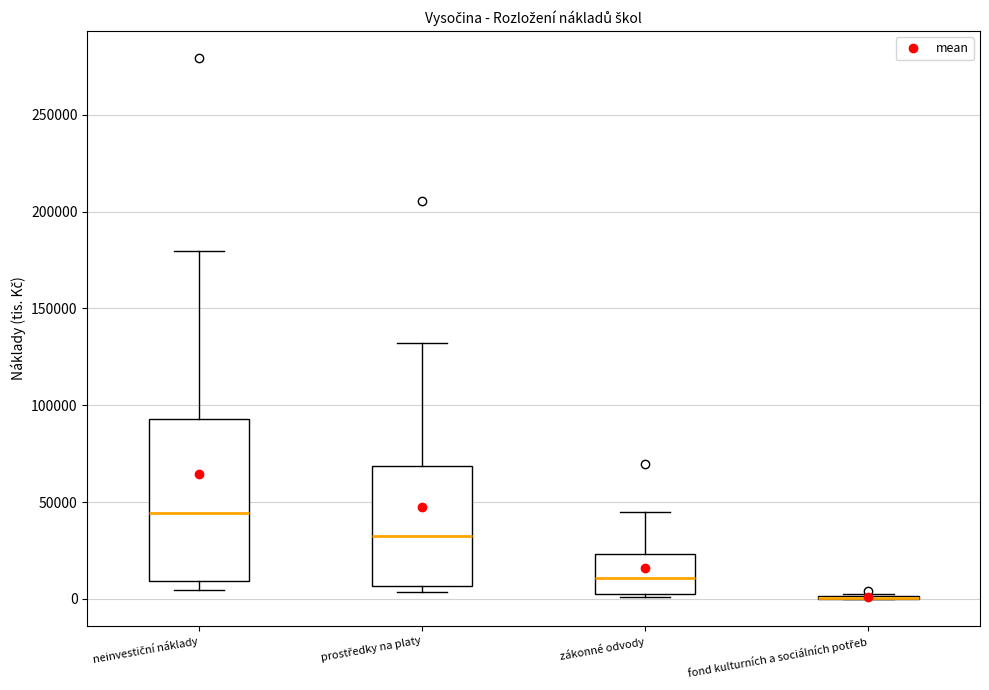

Reading left to right, read every box against the y-axis: the position of its median line, the range the box covers, and the ends of its whiskers. The values are not printed on the chart, so give them approximately, as read against the axis.

neinvestiční náklady: median 45000, box 10000 to 95000, whiskers 5000 to 180000
prostředky na platy: median 35000, box 5000 to 70000, whiskers 5000 (just below the box's lower edge) to 130000
zákonné odvody: median 10000, box 0 to 25000, whiskers 0 to 45000
fond kulturních a sociálních potřeb: box collapsed to a line at 0, whiskers 0 to 5000